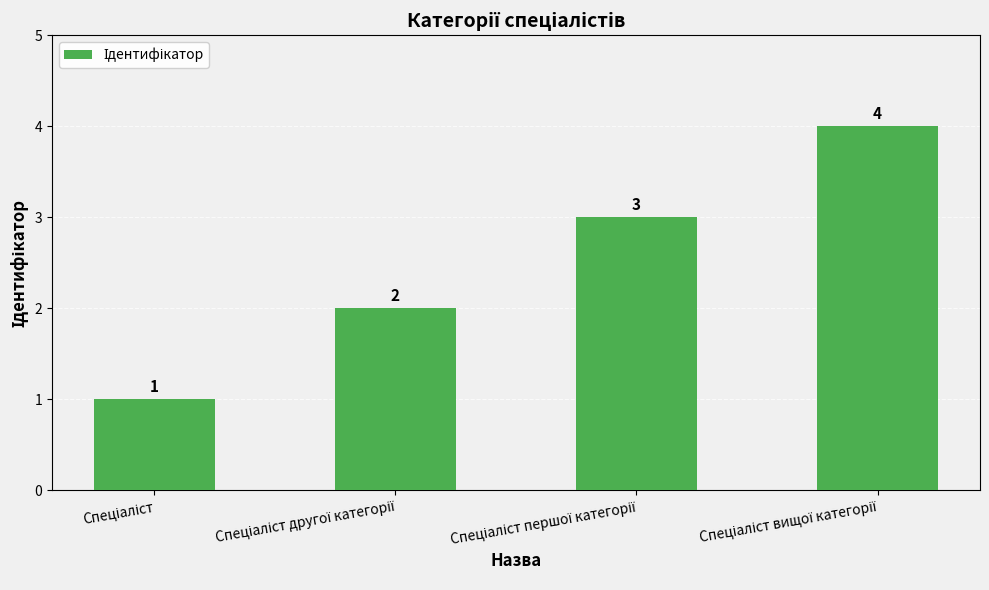

What is the sum of all values?

10